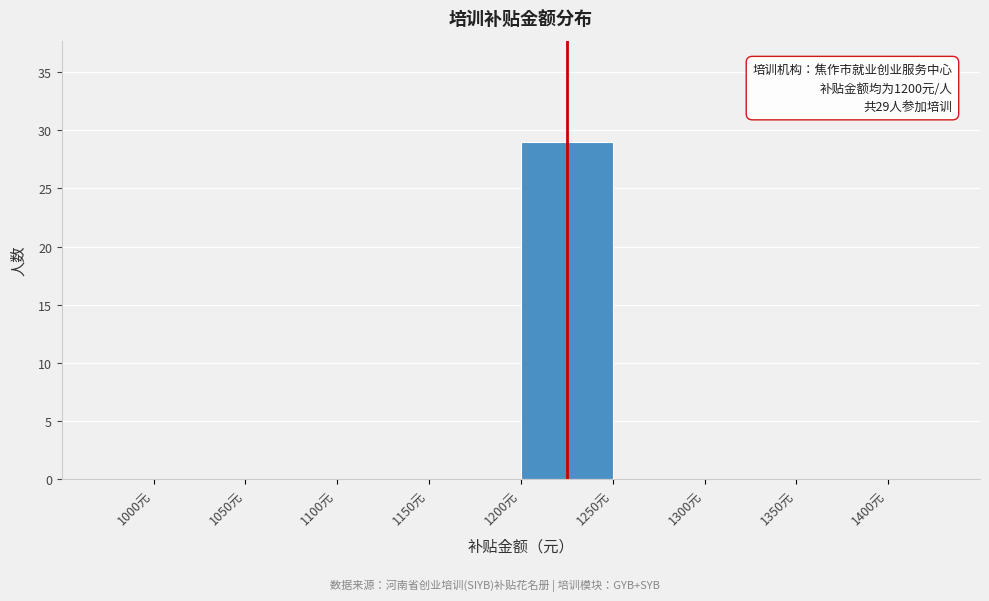

Over which range of the x-axis is the bar tallest?

1200 to 1250